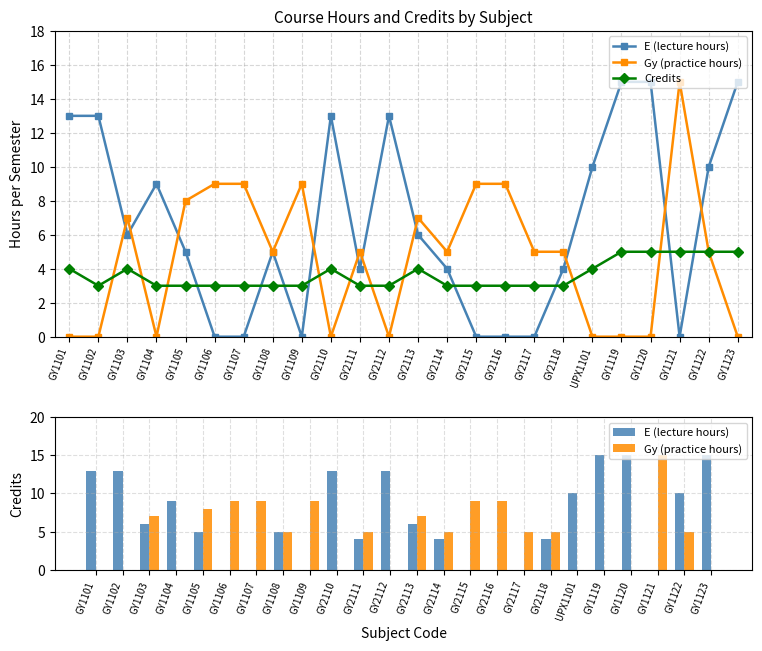

How many series are shown in this chart?

3